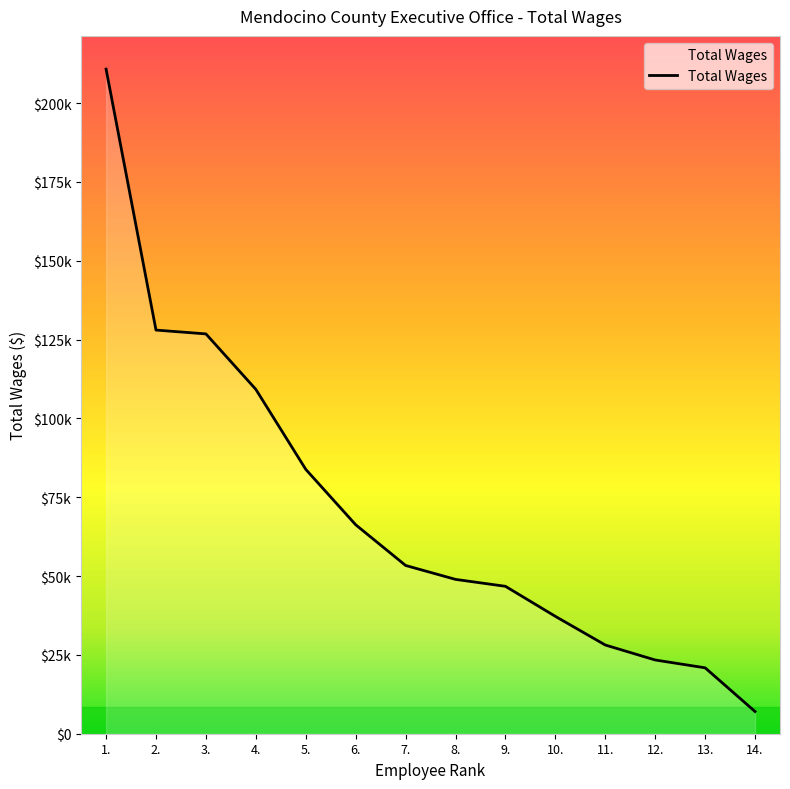

Does the chart display data point markers on the line(s)?

No